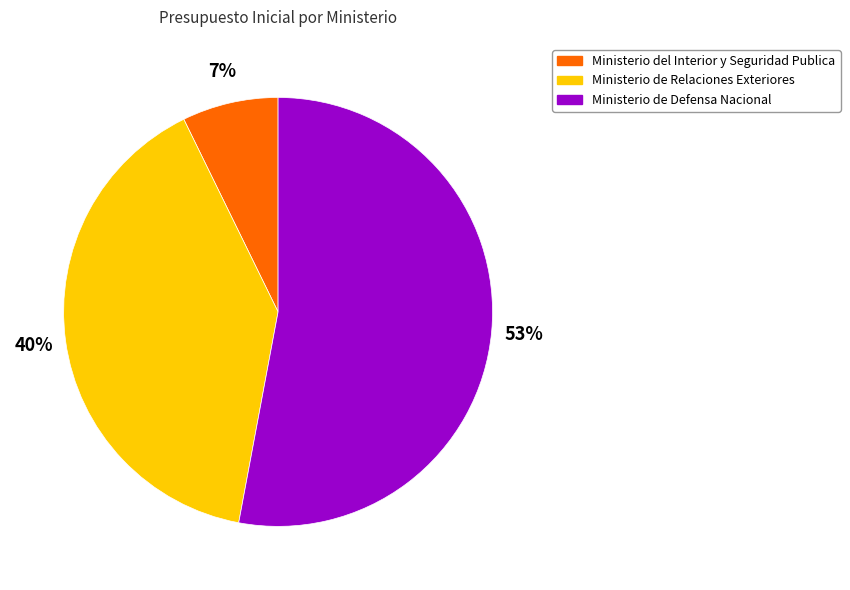

True or false: Ministerio de Defensa Nacional accounts for 67% of the total.

False